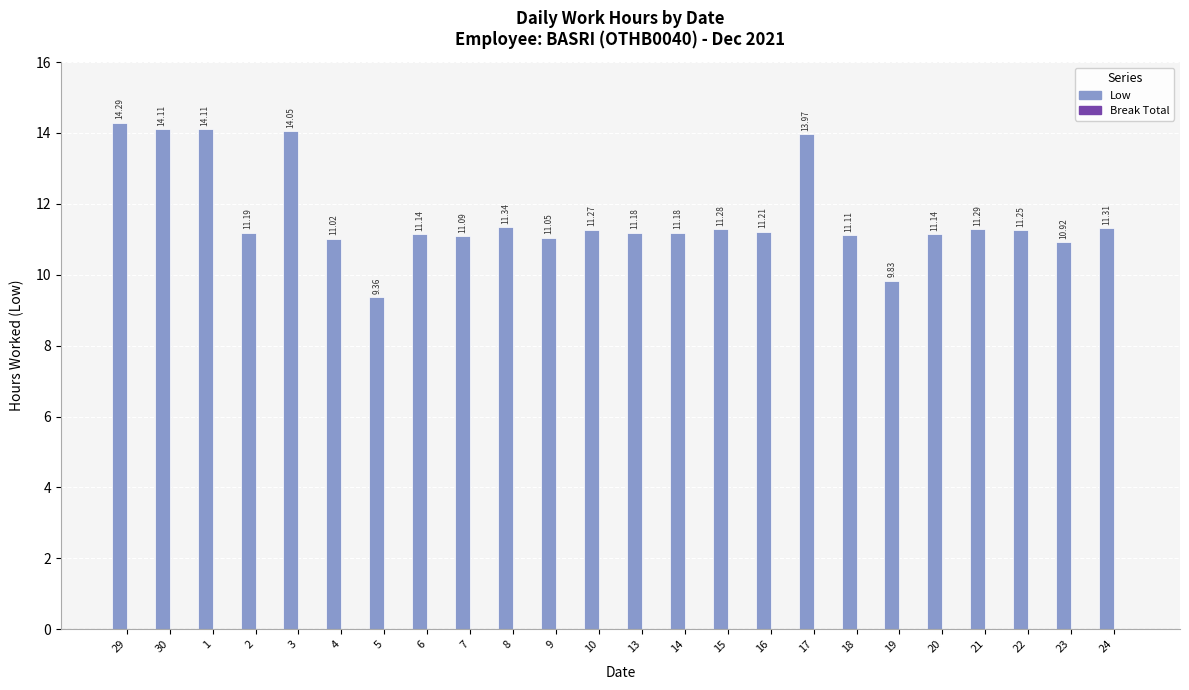

At which category does the chart reach its minimum across all series?

5